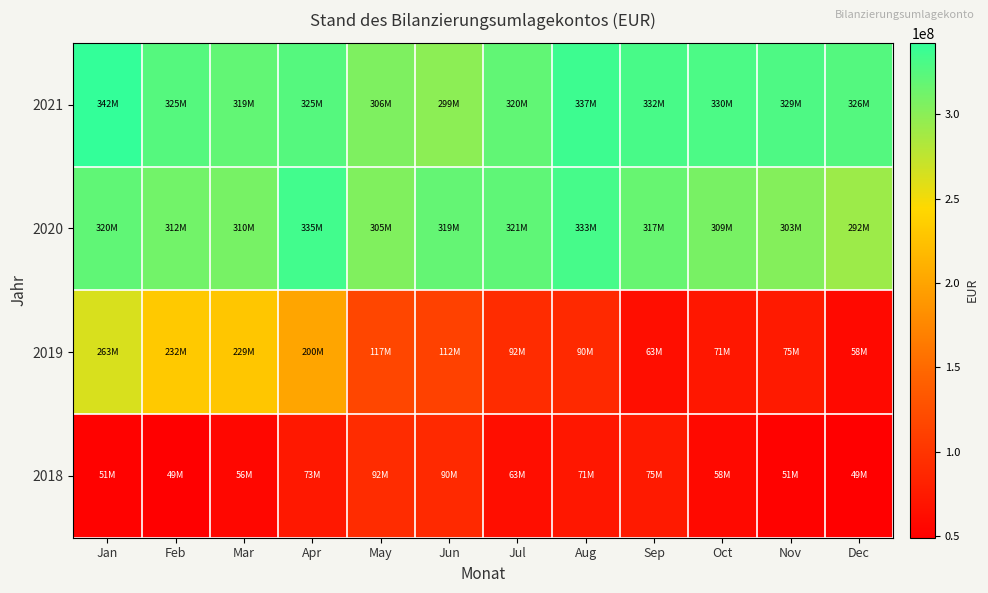

Between Mar and Sep, which series saw the biggest shift?

2019